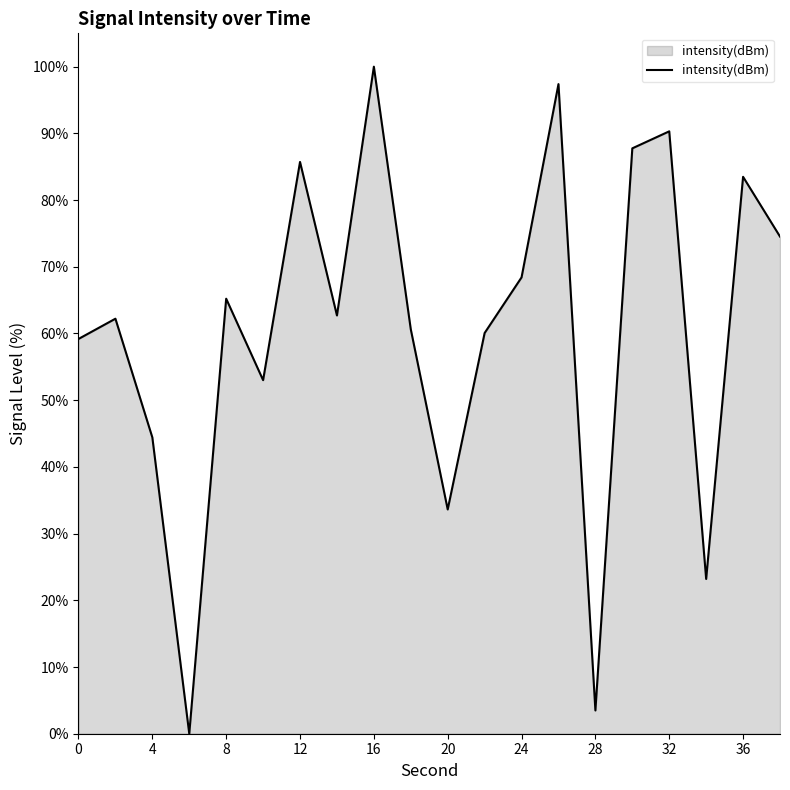

What is the difference between the maximum and minimum values?

100.0